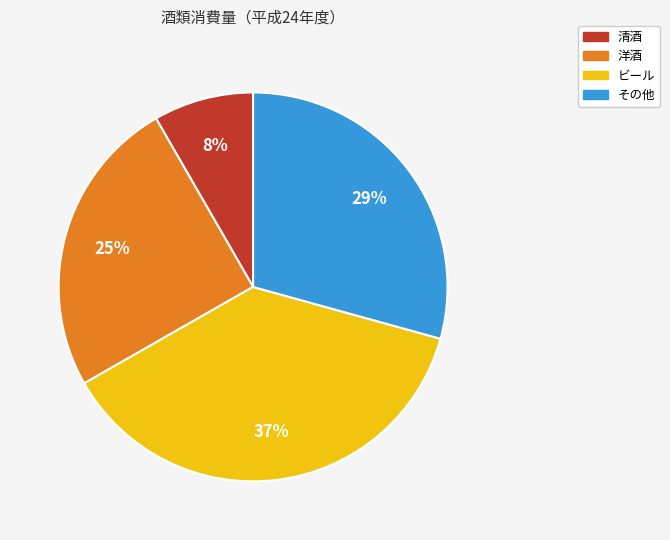

What is the largest slice in the pie chart?

ビール